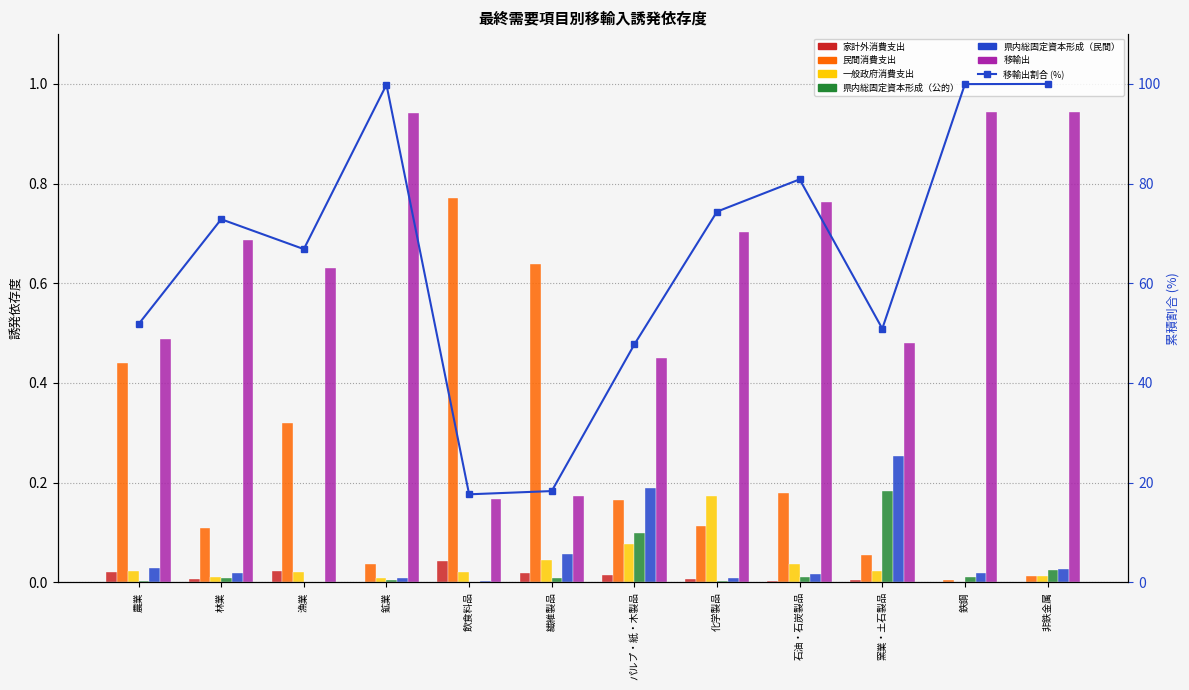

Which series changed the most between 繊維製品 and 鉄鋼?

移輸出